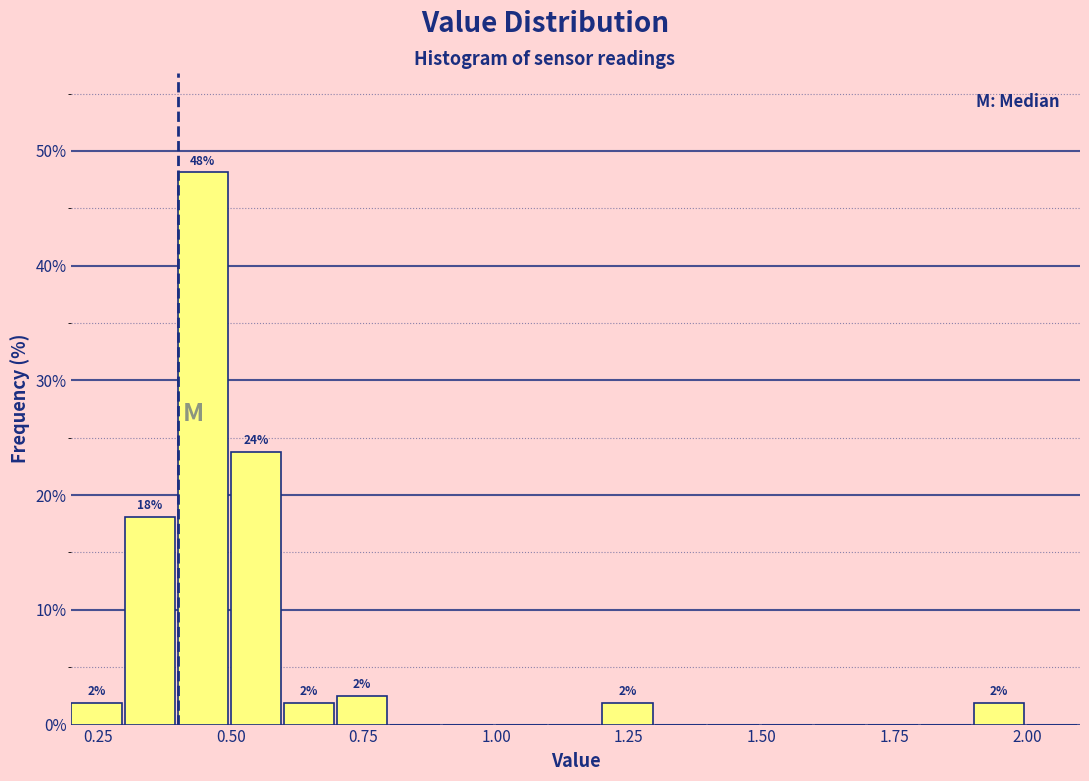

Around what value on the x-axis is the tallest bar? Give the approximate position of its centre, as read against the axis.

0.45